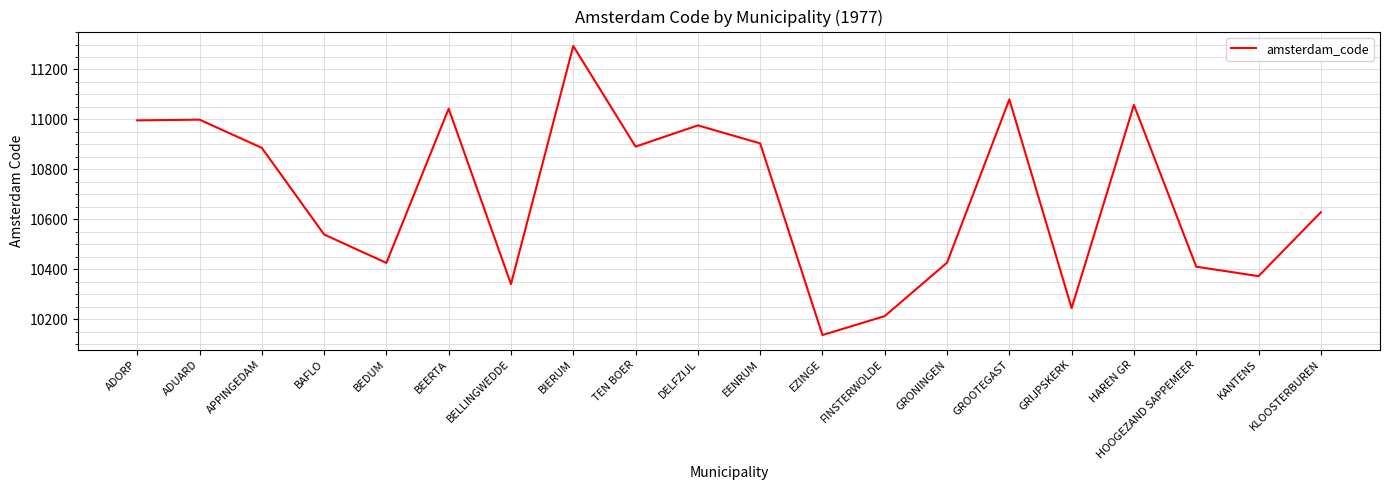

Read the value at KLOOSTERBUREN.

10628